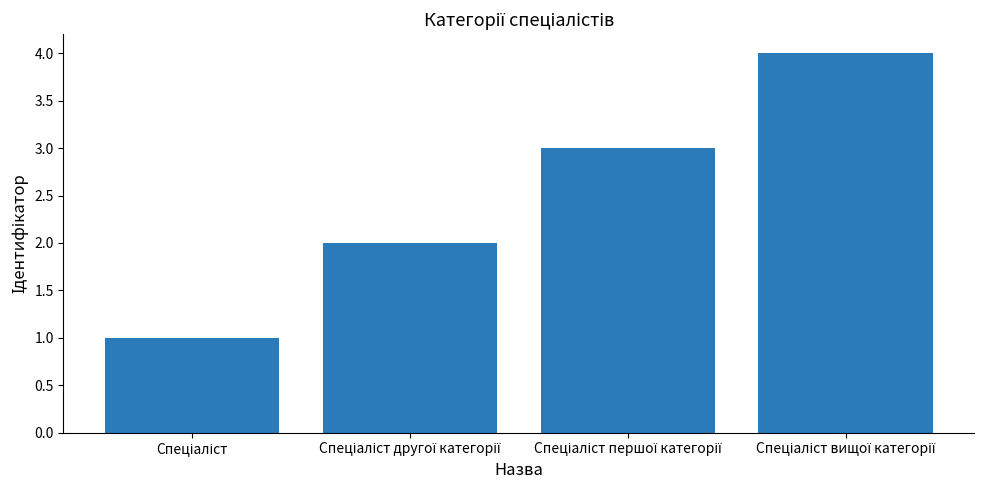

Reading left to right, extract all data points from this chart.

1	2	3	4